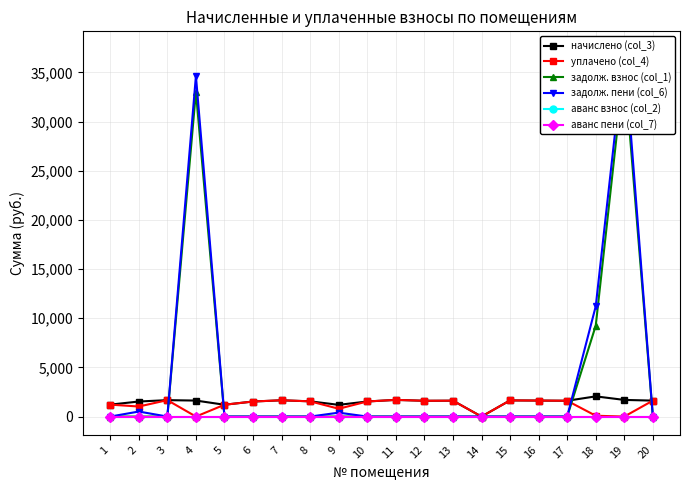

What is the average value of the задолж. взнос (col_1) series?

3895.4